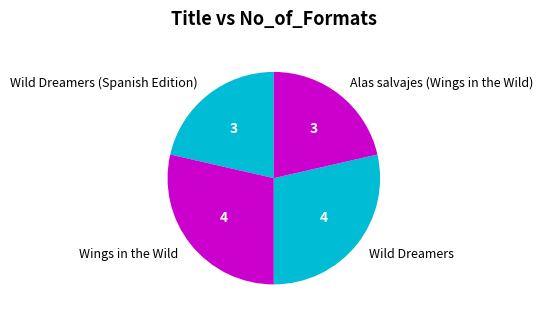

Does any single category account for the majority?

No